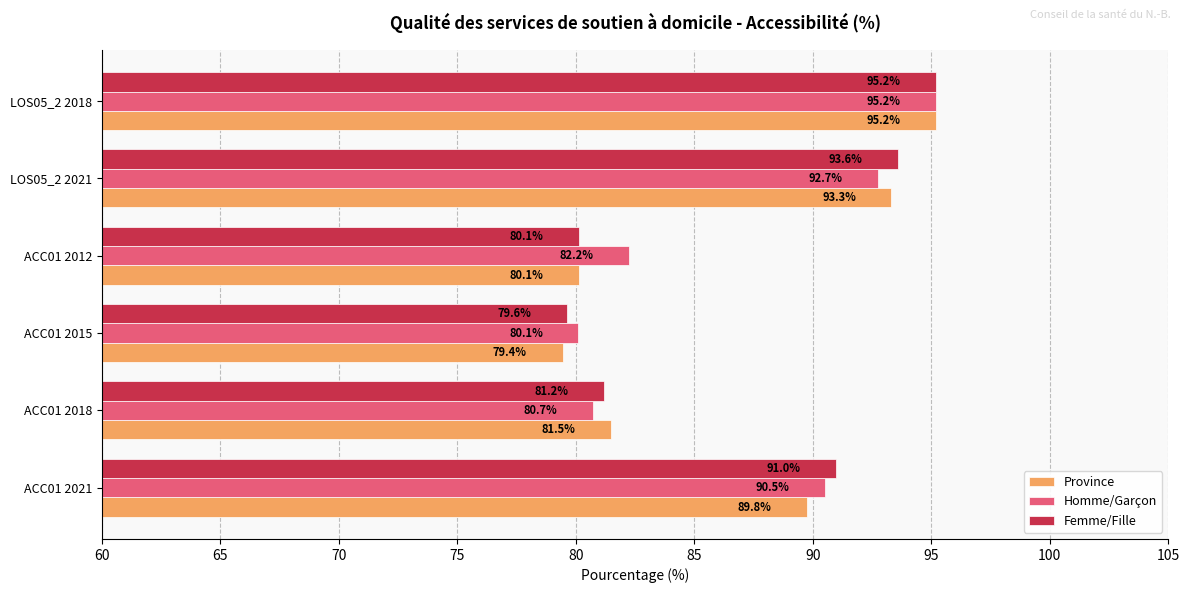

Where is Femme/Fille nearest to the value 87?

ACC01 2021